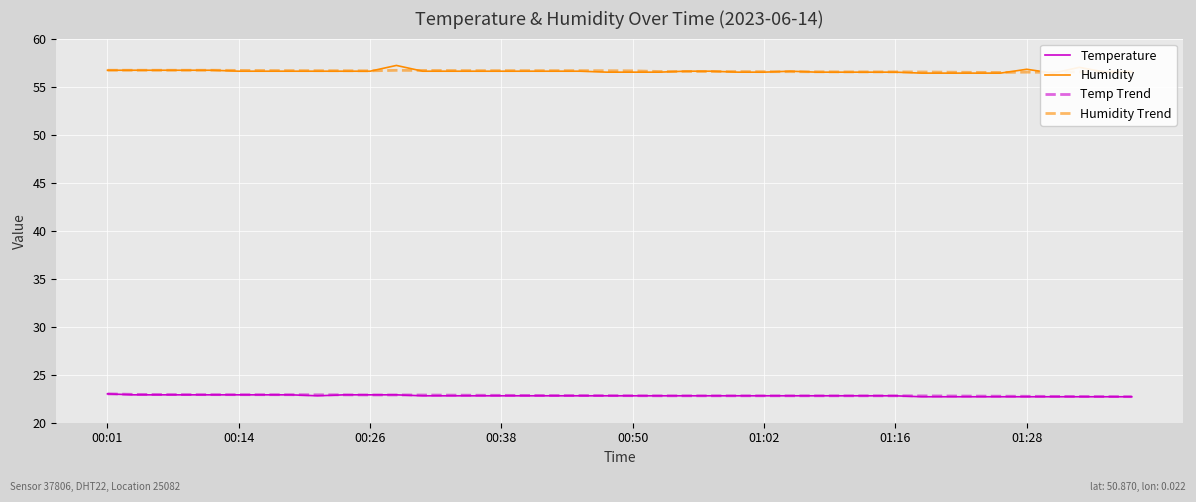

True or false: Humidity and Temp Trend cross at least once.

False